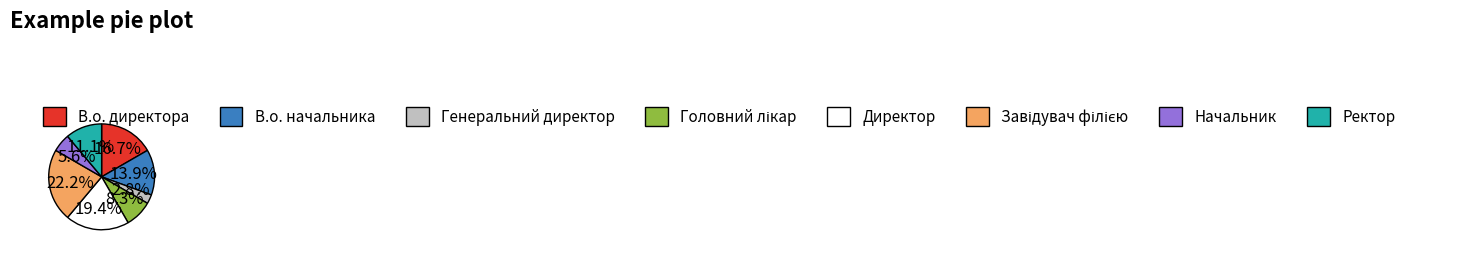

How many slices are in this pie chart?

8